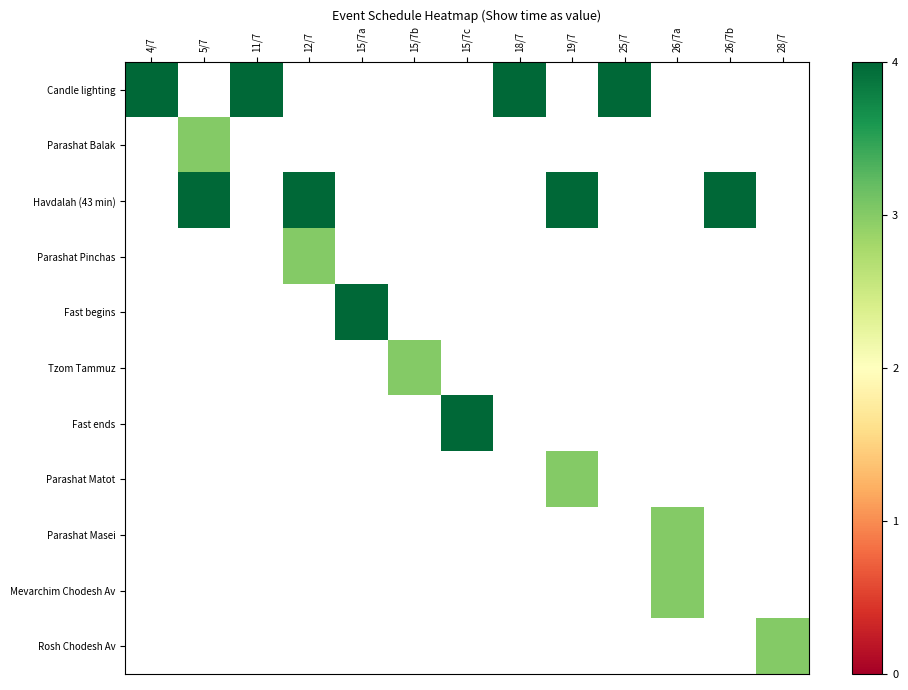

How many positive values does the Parashat Matot series have?

1